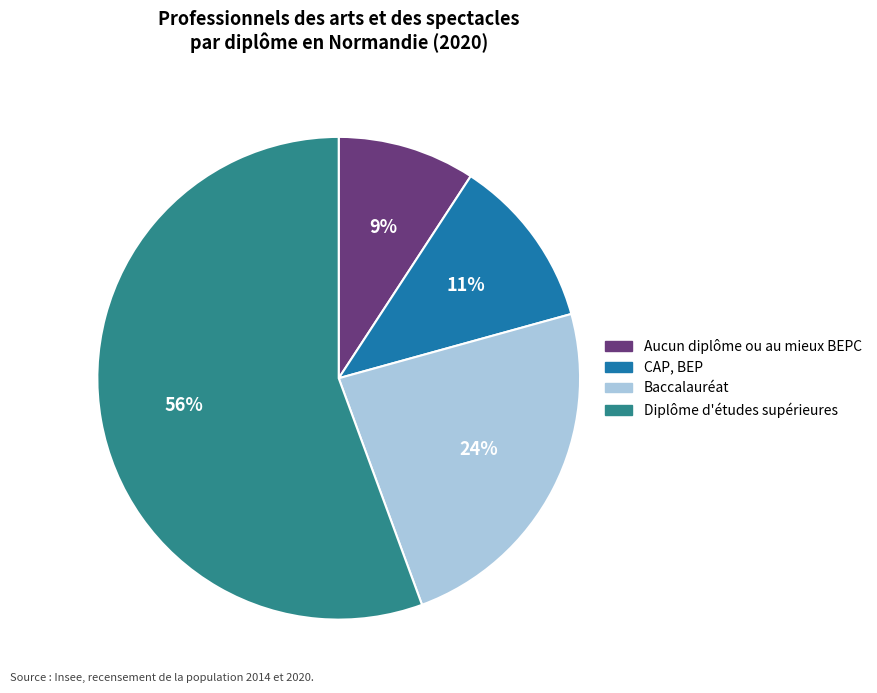

To the nearest percent, what percentage of the pie is Diplôme d'études supérieures?

56%